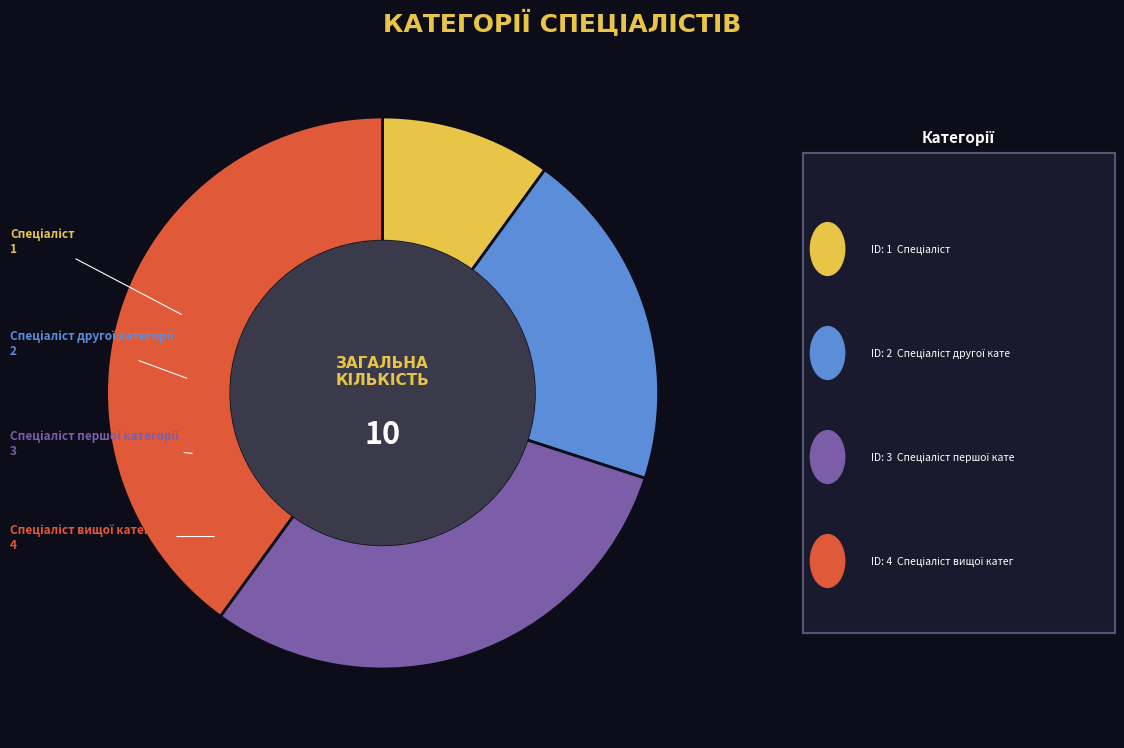

Is there a majority slice in this chart?

No